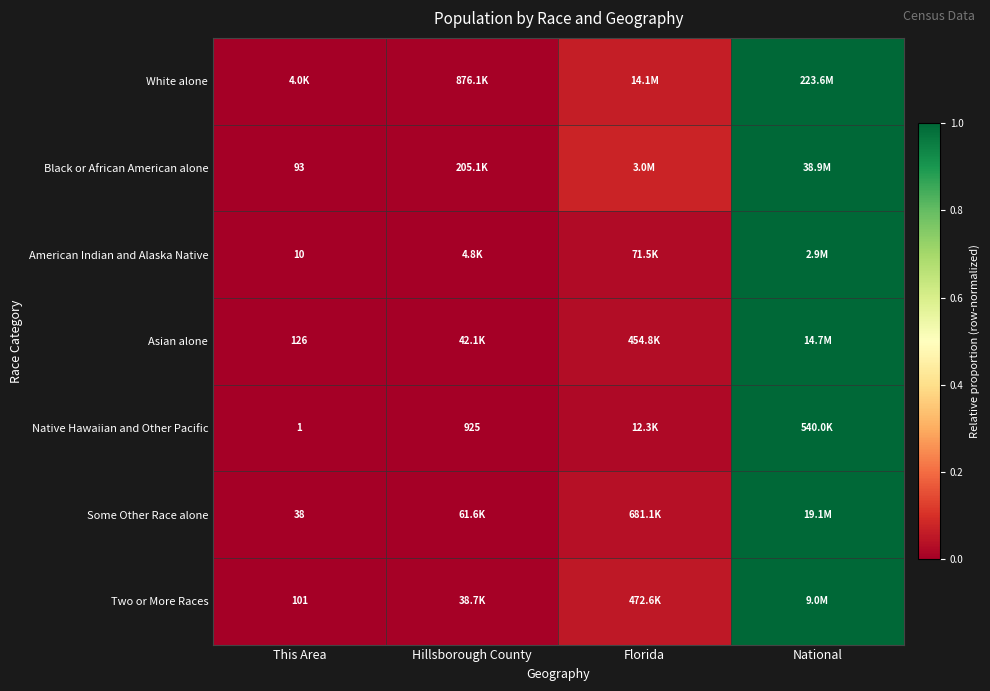

Which series has the largest total across all categories?

Black or African American alone